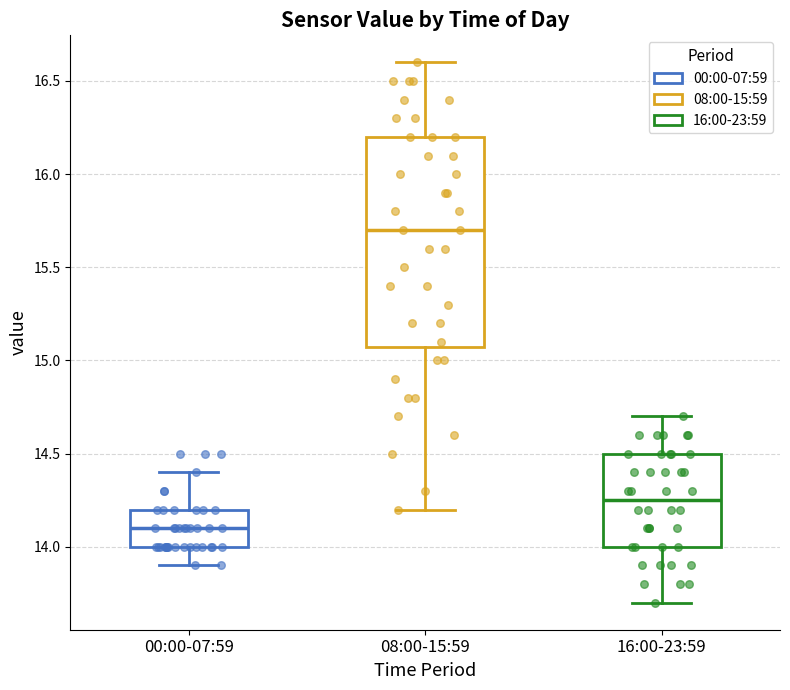

Reading left to right, read every box against the y-axis: the position of its median line, the range the box covers, and the ends of its whiskers. The values are not printed on the chart, so give them approximately, as read against the axis.

00:00-07:59: median 14.10, box 14.00 to 14.20, whiskers 13.90 to 14.40
08:00-15:59: median 15.70, box 15.10 to 16.20, whiskers 14.20 to 16.60
16:00-23:59: median 14.25, box 14.00 to 14.50, whiskers 13.70 to 14.70